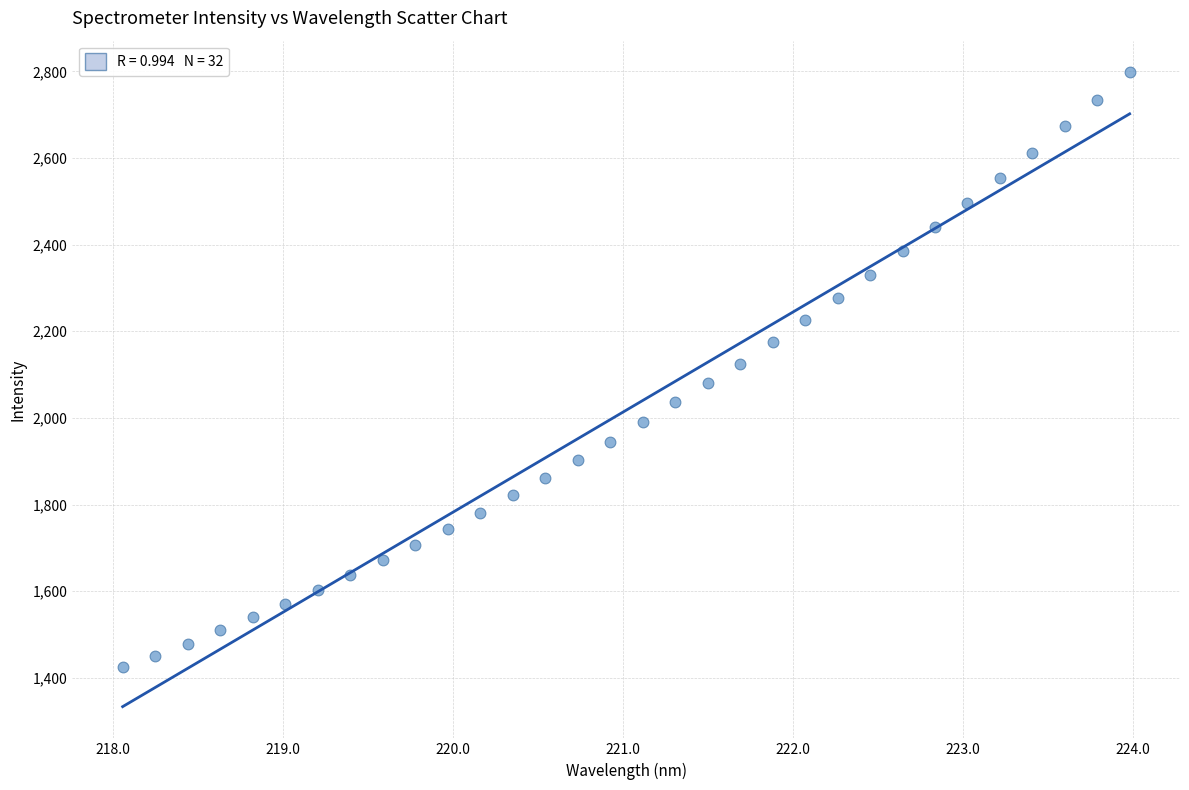

What is the range of X values (max minus min)?

5.9